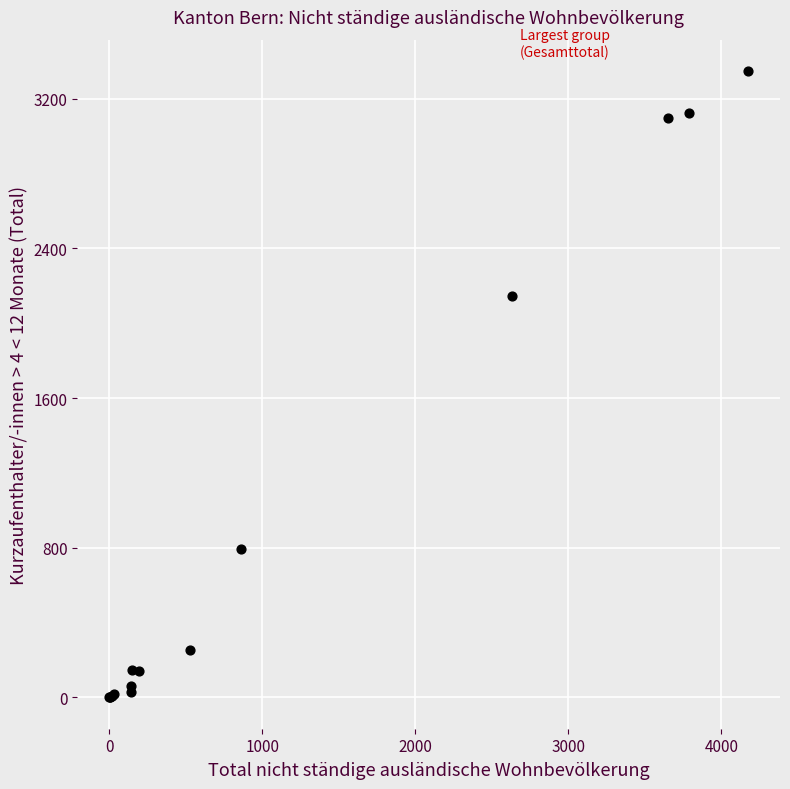

What Y value in the scatter plot is closest to 1674?

2148